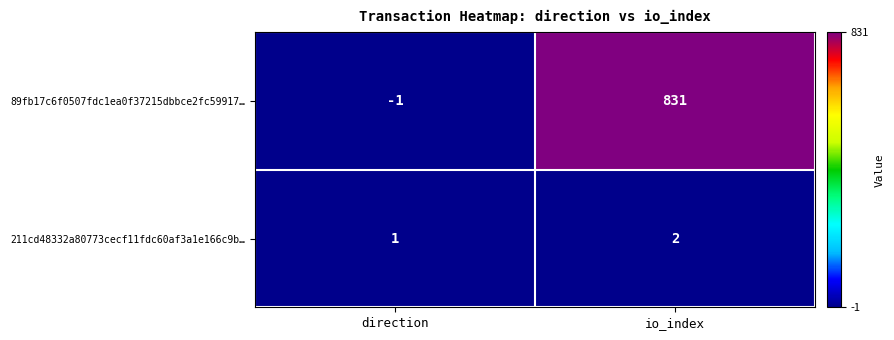

At which label is 211cd48332a80773cecf11fdc60af3a1e166c9b… closest to 1?

direction